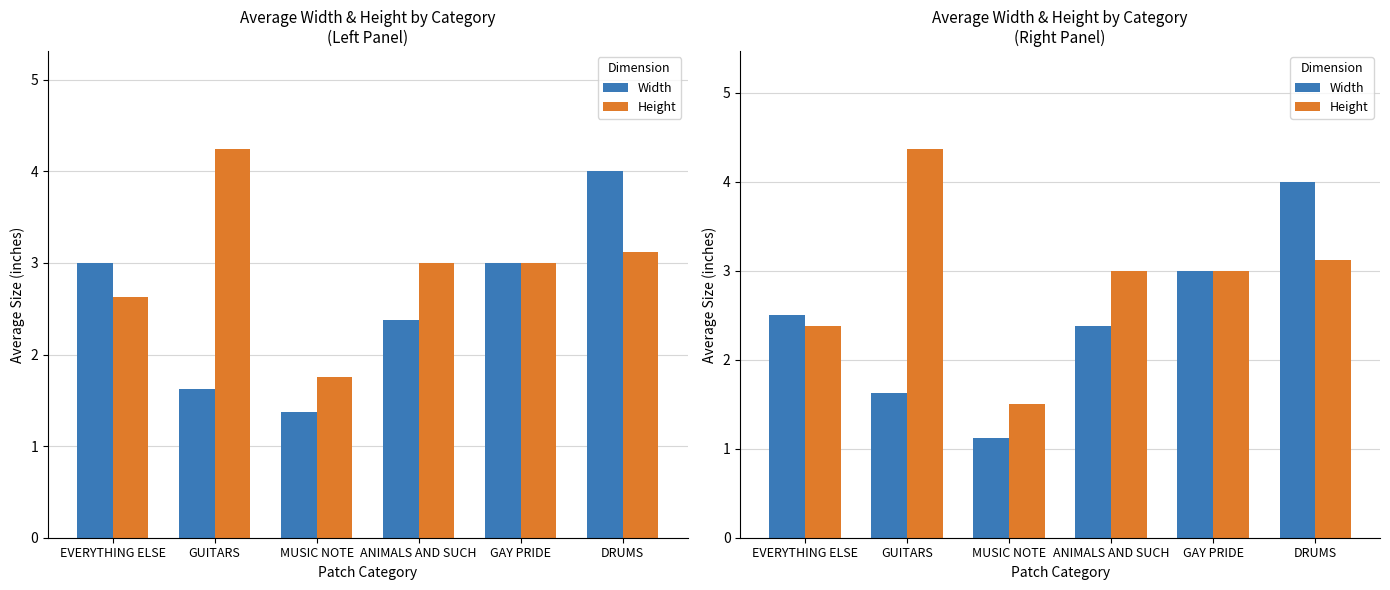

How many data points in Width are above 2?

4